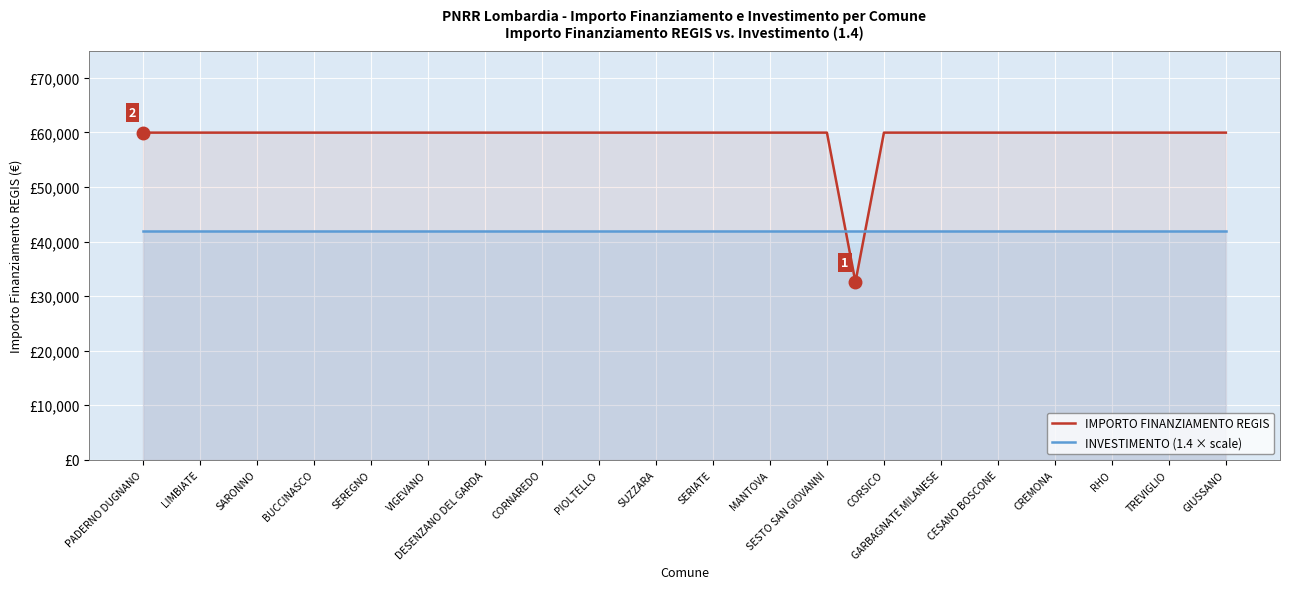

Rank the series at 33 from highest to lowest value.

IMPORTO FINANZIAMENTO REGIS, INVESTIMENTO (1.4 × scale)